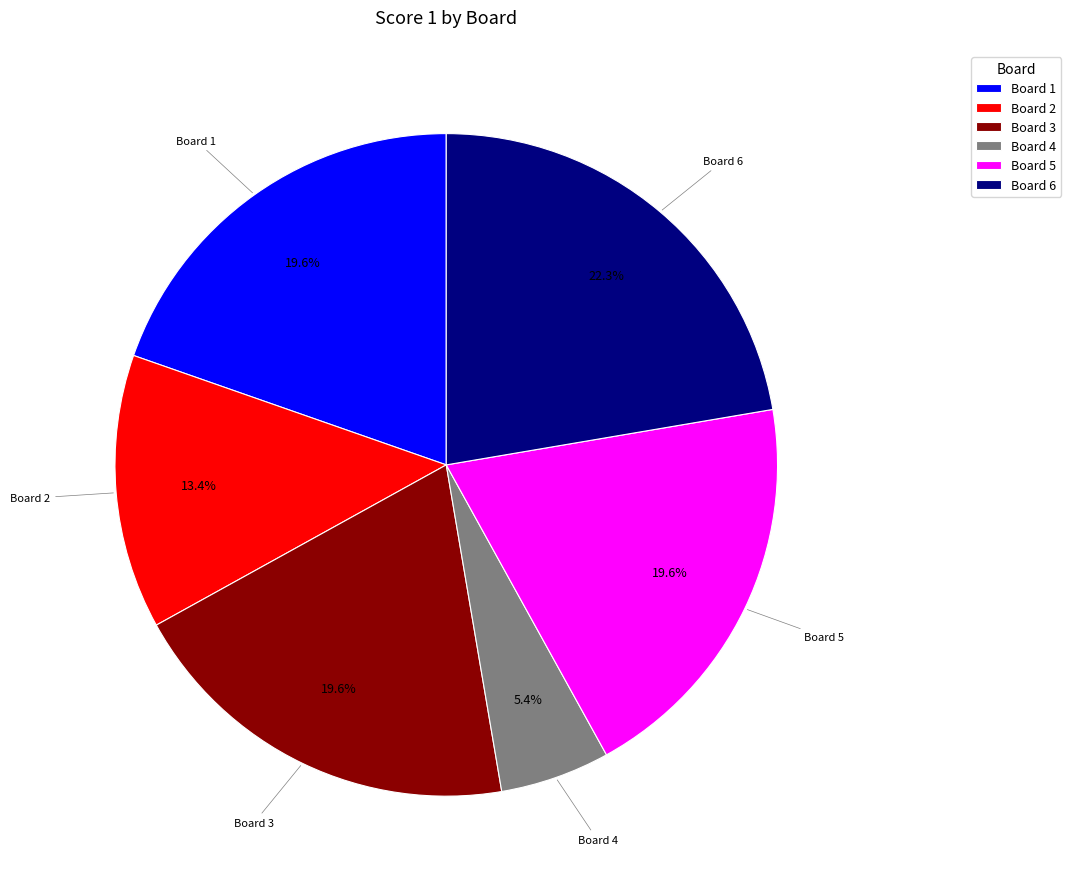

Is there any slice that represents more than half of the pie?

No